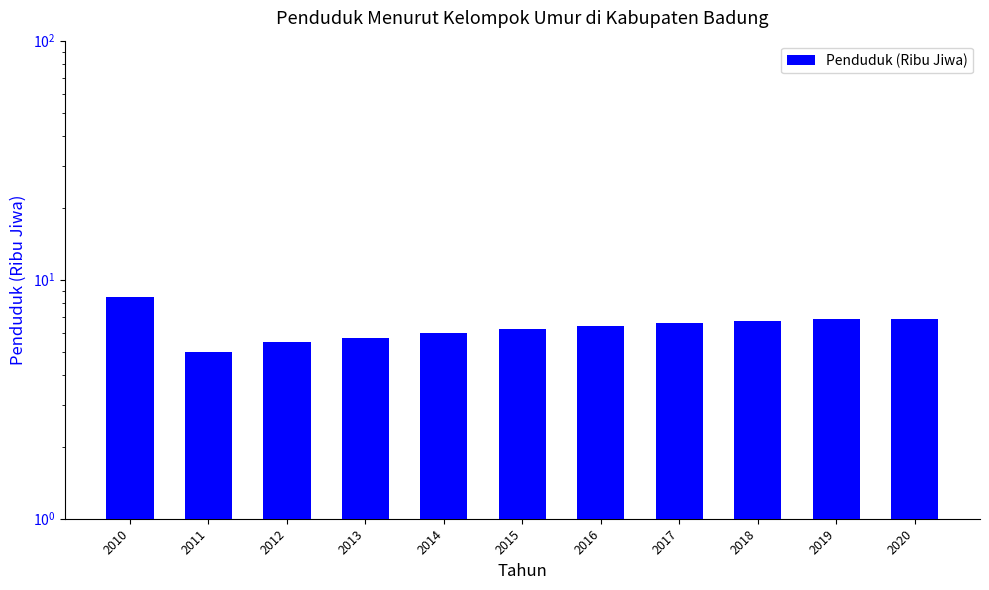

How many distinct data groups are displayed?

1